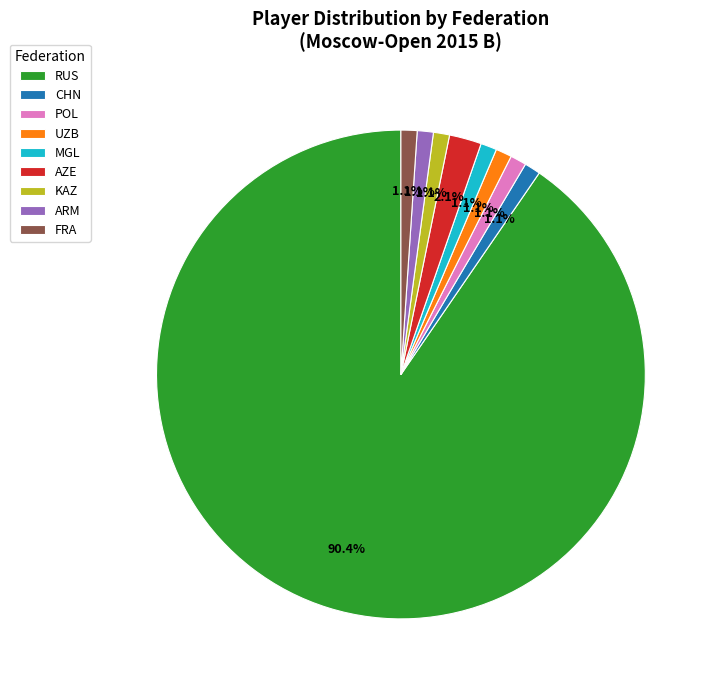

Count the number of slices in the pie.

9